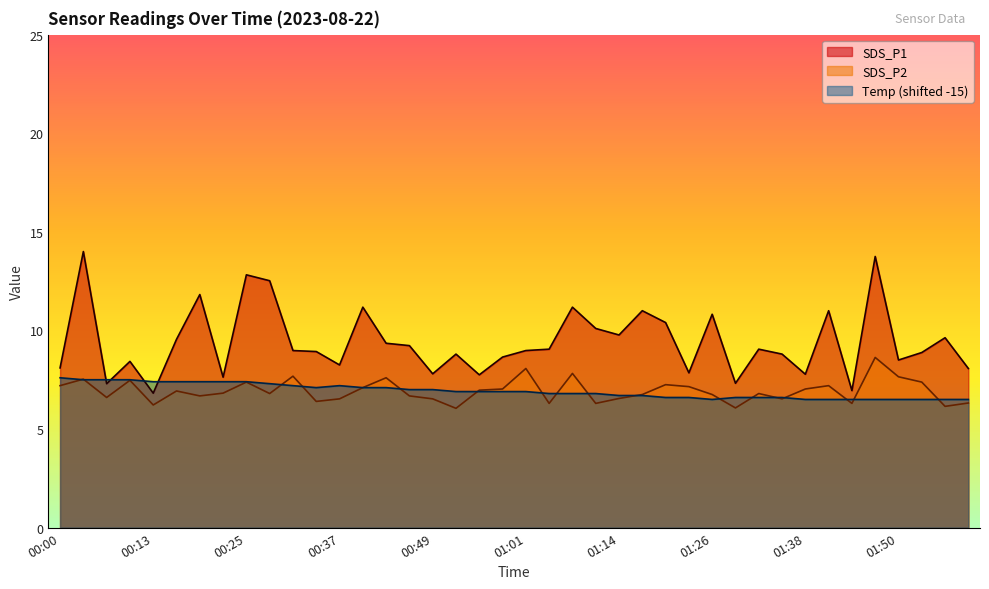

Which series has the largest range (max minus min)?

SDS_P1